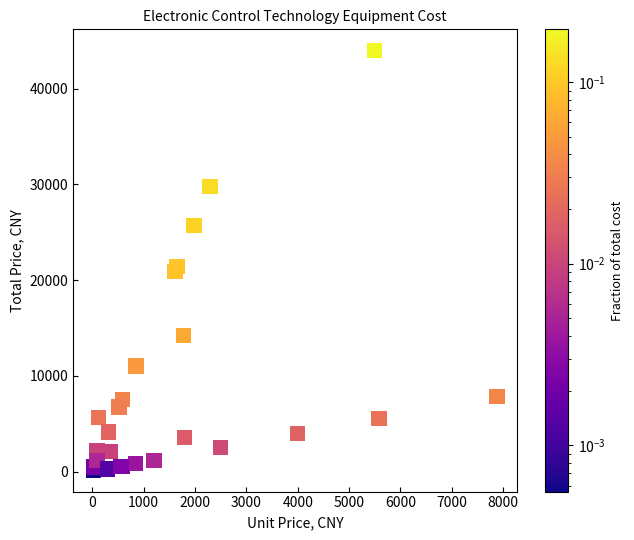

What Y value in the scatter plot is closest to 22062?

21450